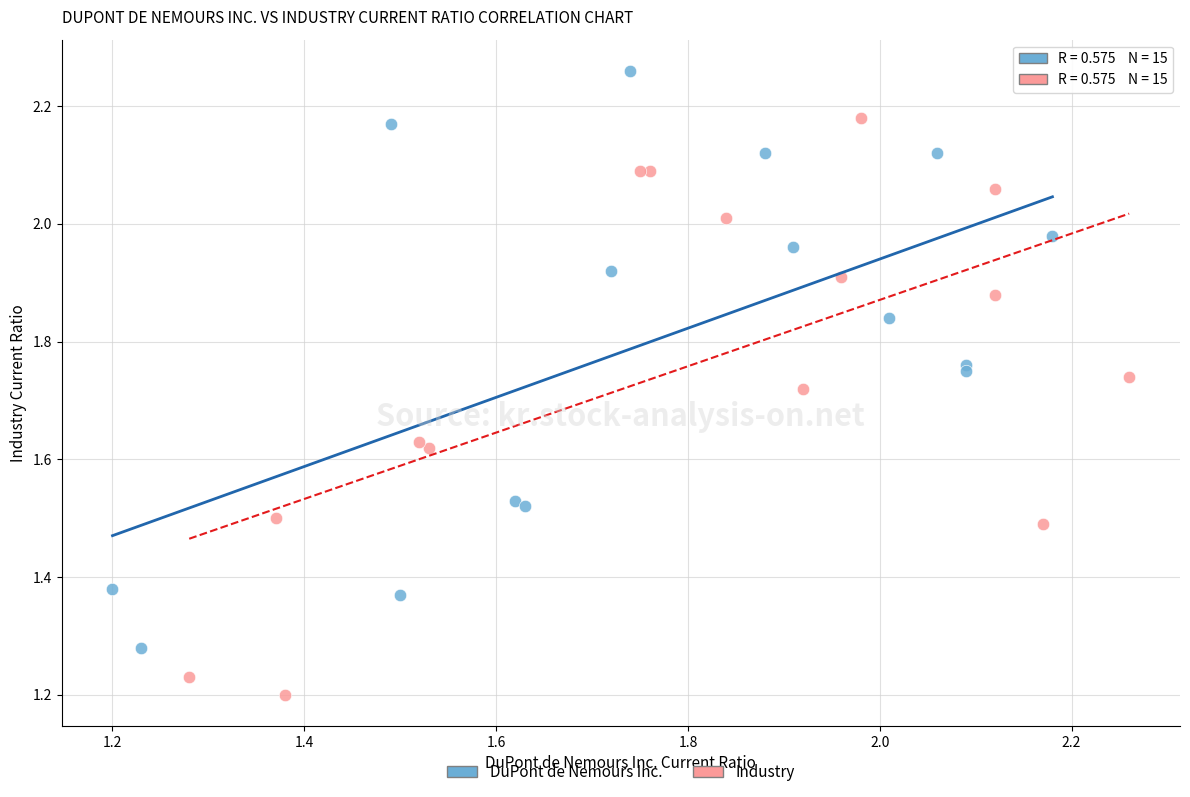

Which series reaches the maximum Y coordinate?

DuPont de Nemours Inc.